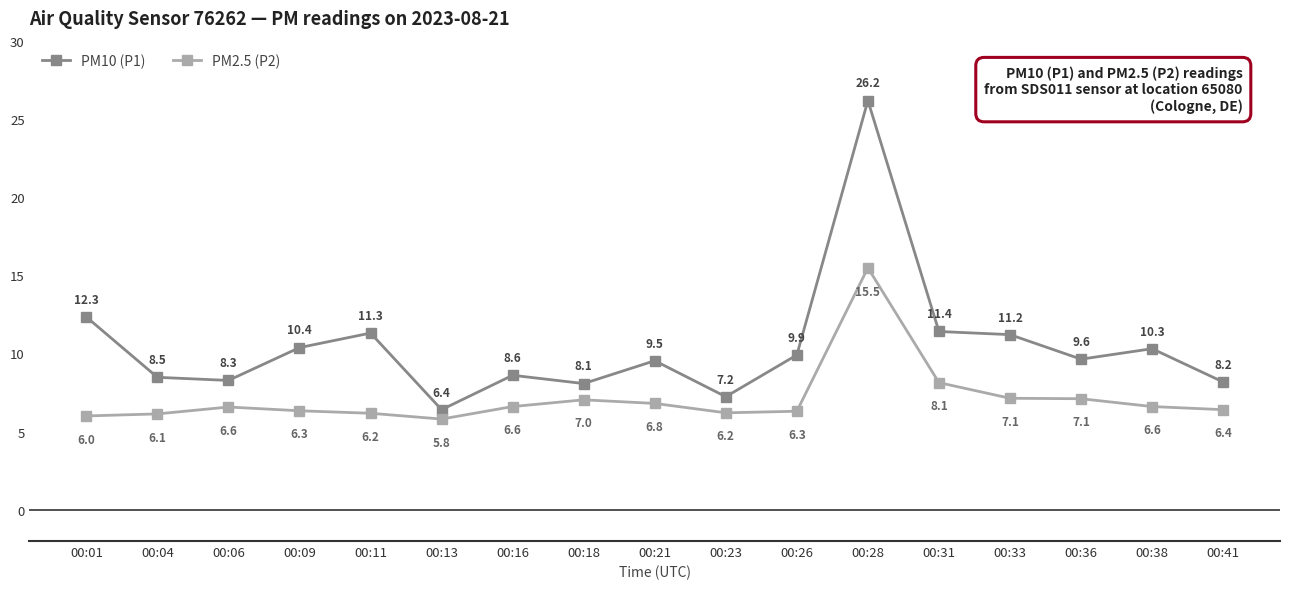

Reading left to right, extract all data points from this chart.

PM10 (P1): 00:01=12.3	00:04=8.5	00:06=8.3	00:09=10.4	00:11=11.3	00:13=6.4	00:16=8.6	00:18=8.1	00:21=9.5	00:23=7.2	00:26=9.9	00:28=26.2	00:31=11.4	00:33=11.2	00:36=9.6	00:38=10.3	00:41=8.2
PM2.5 (P2): 00:01=6.0	00:04=6.1	00:06=6.6	00:09=6.3	00:11=6.2	00:13=5.8	00:16=6.6	00:18=7.0	00:21=6.8	00:23=6.2	00:26=6.3	00:28=15.5	00:31=8.1	00:33=7.1	00:36=7.1	00:38=6.6	00:41=6.4